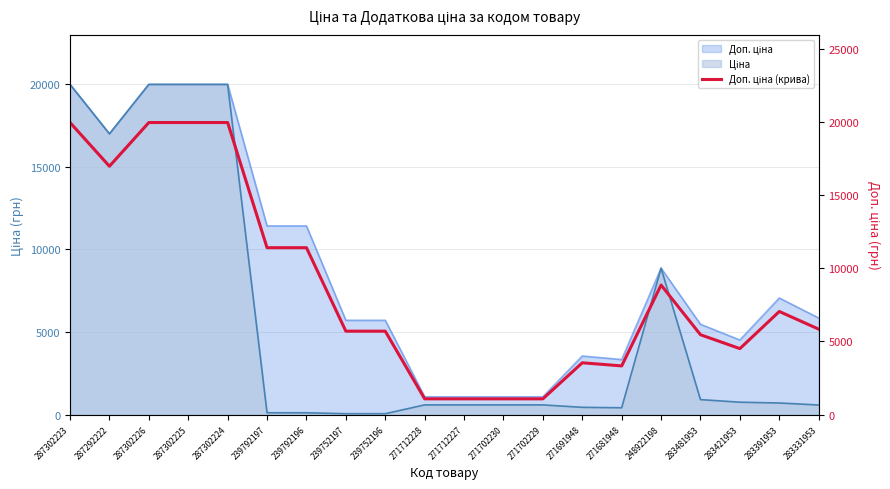

How many points are higher than both their immediate neighbors (excluding endpoints)?

3